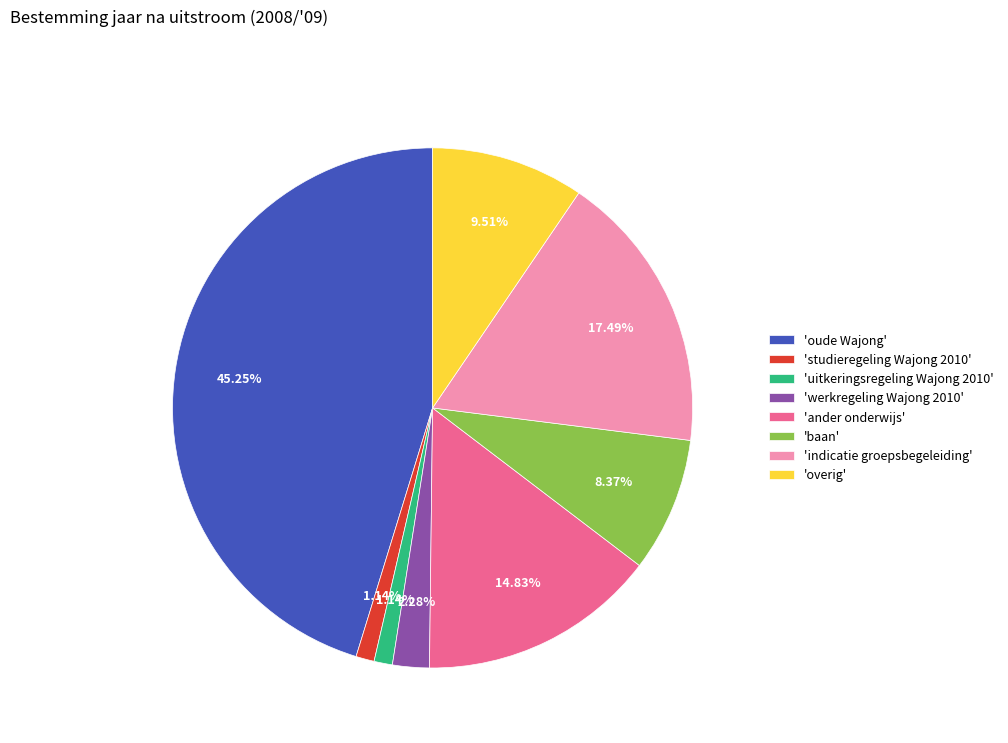

Combined, do 'studieregeling Wajong 2010' and 'indicatie groepsbegeleiding' account for over 50%?

No